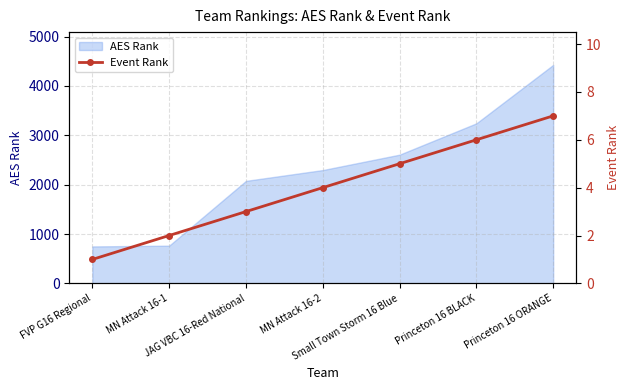

True or false: the data has more than 0 interior local peaks.

False